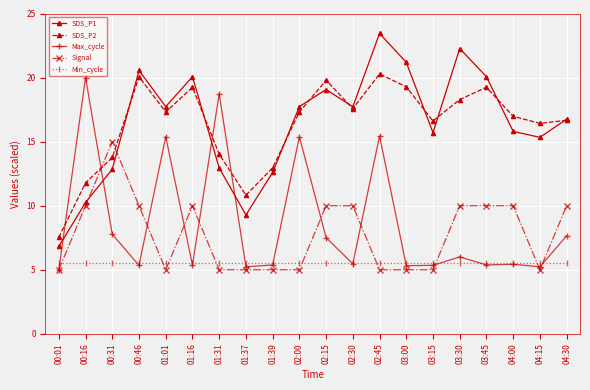

How many values in the Signal series are below 10?

10